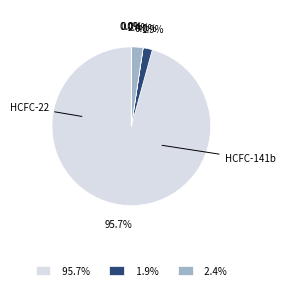

The HCFC-123 slice represents 7% of the pie. True or false?

False